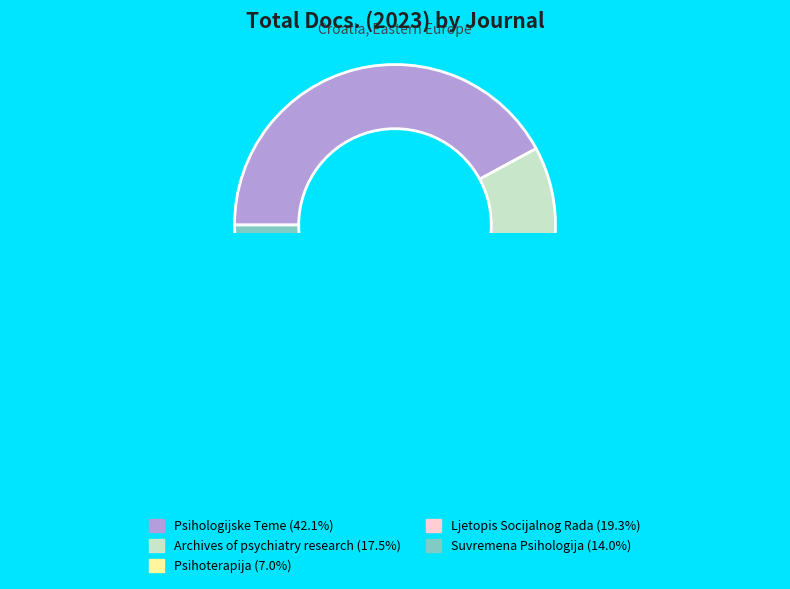

What portion of the pie excludes Suvremena Psihologija?

86.0%